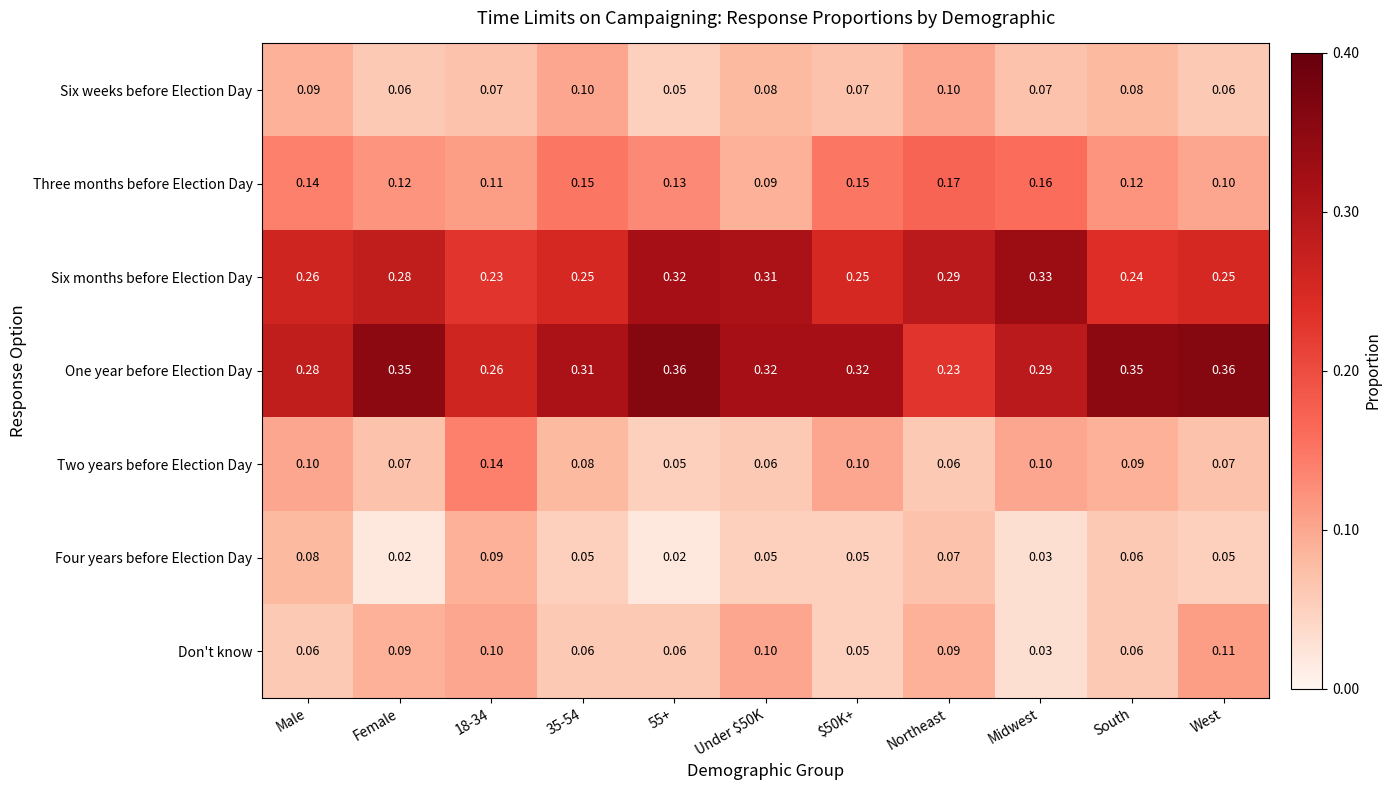

Which series has the largest total across all categories?

One year before Election Day